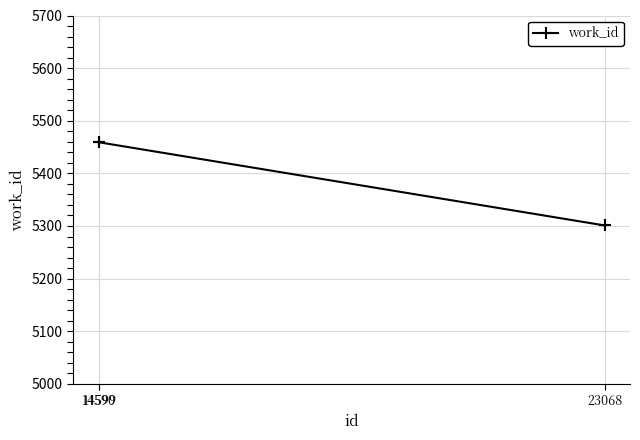

What is the change in value from 14599 to 23068?

-158